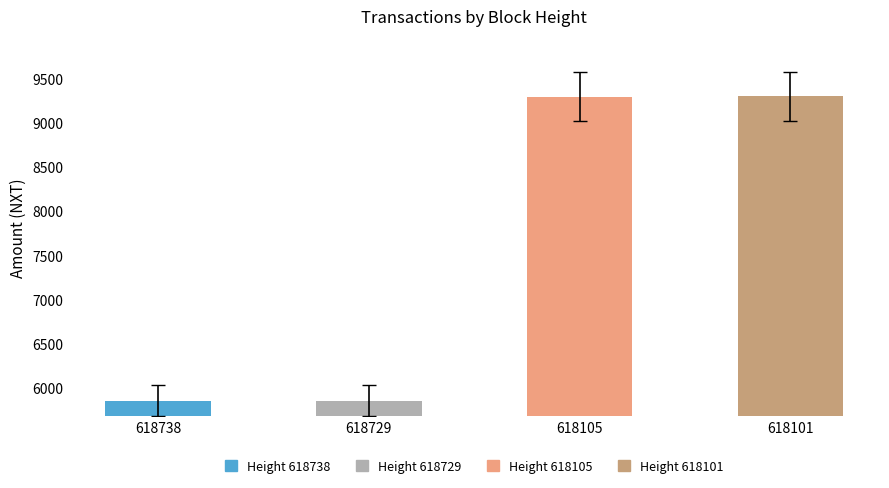

True or false: the data shows 9302.4 at 618105.

True